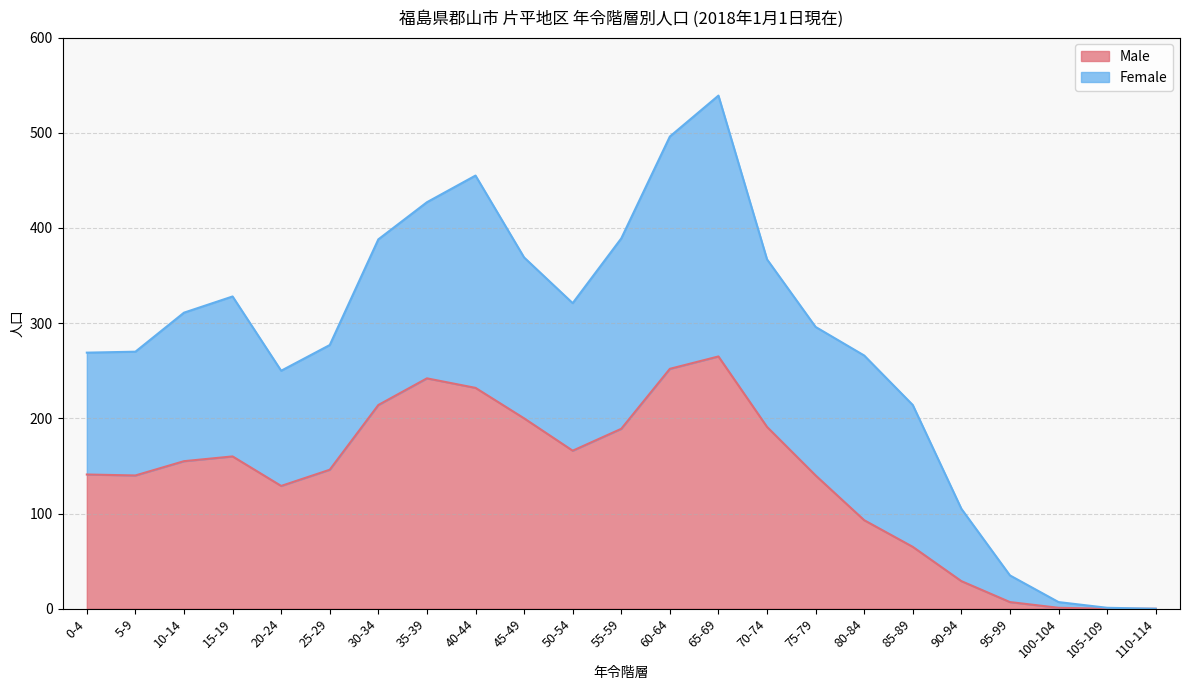

What is the difference between the values at 35-39 and 25-29?

96